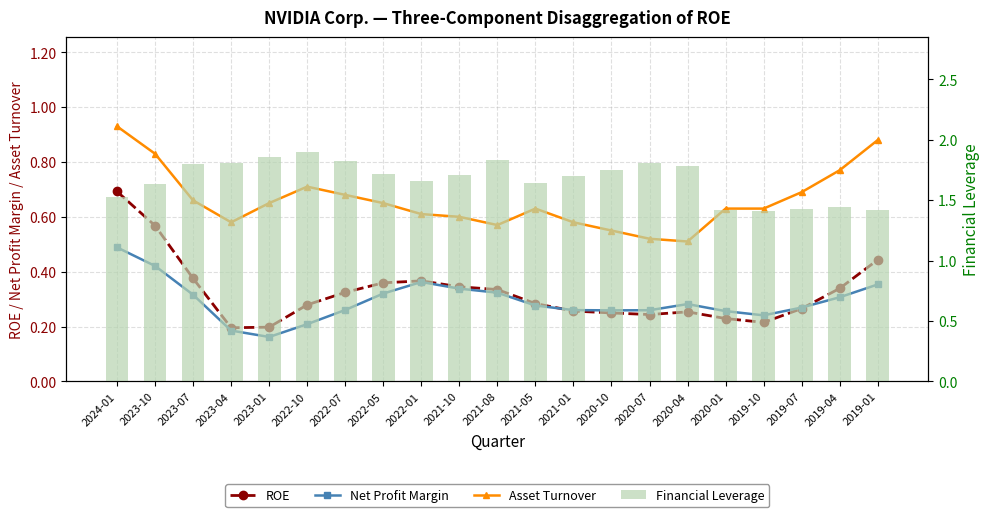

What is the total value across all series at 2022-05?

3.0